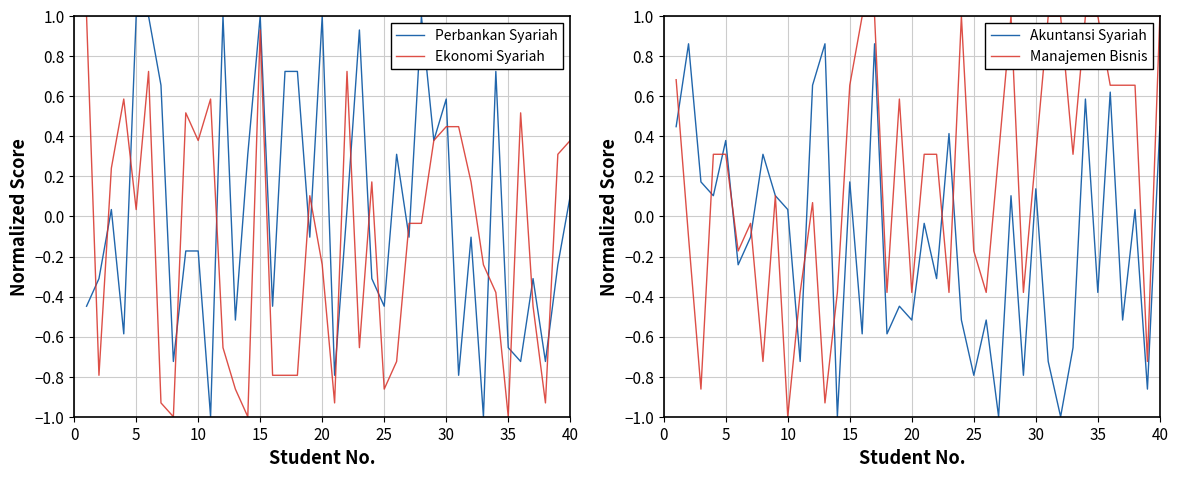

How many lines are shown in the chart?

4